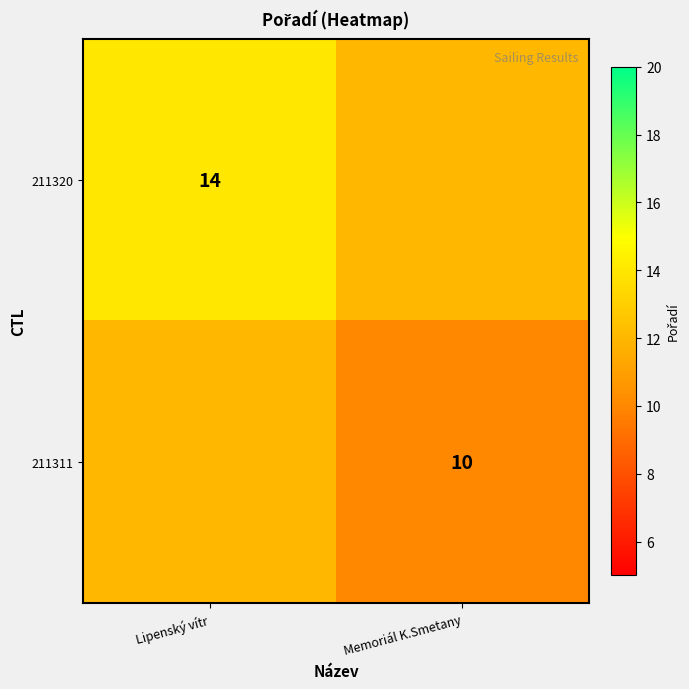

At which category is the sum across all series the highest?

Lipenský vítr